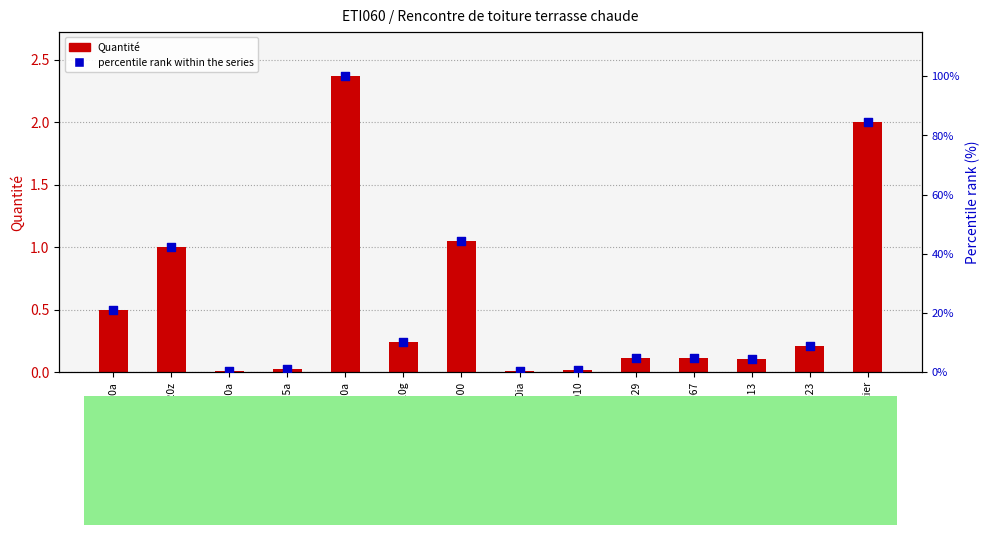

Which series has the largest total across all categories?

Percentile rank within series